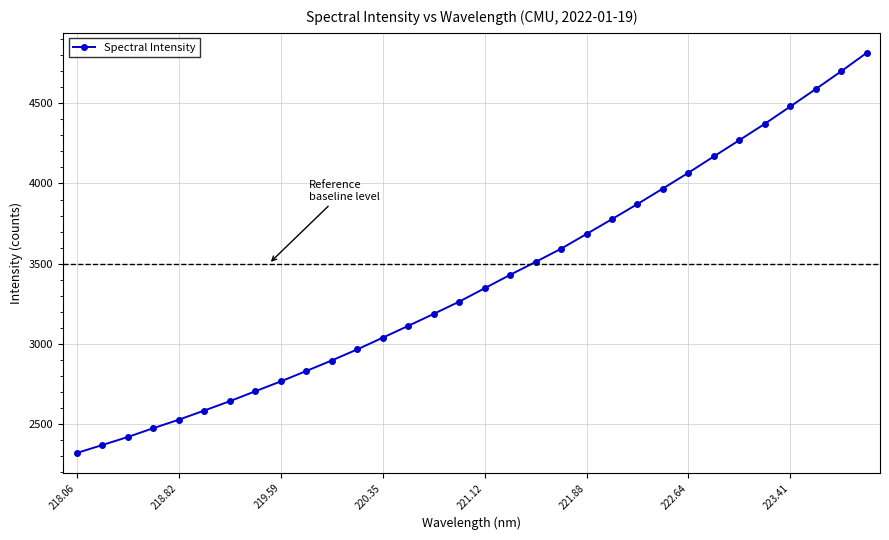

What is the average value?

3398.6